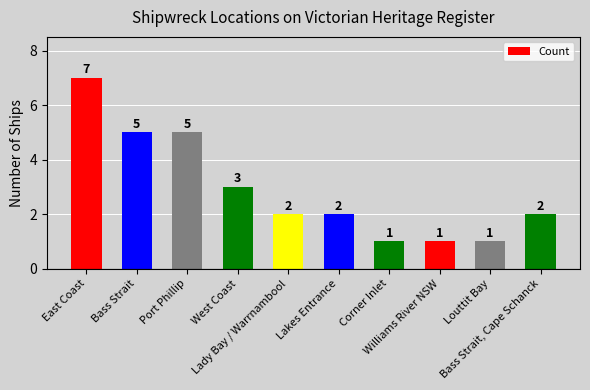

What is the value of the 2nd bar from the left?

5